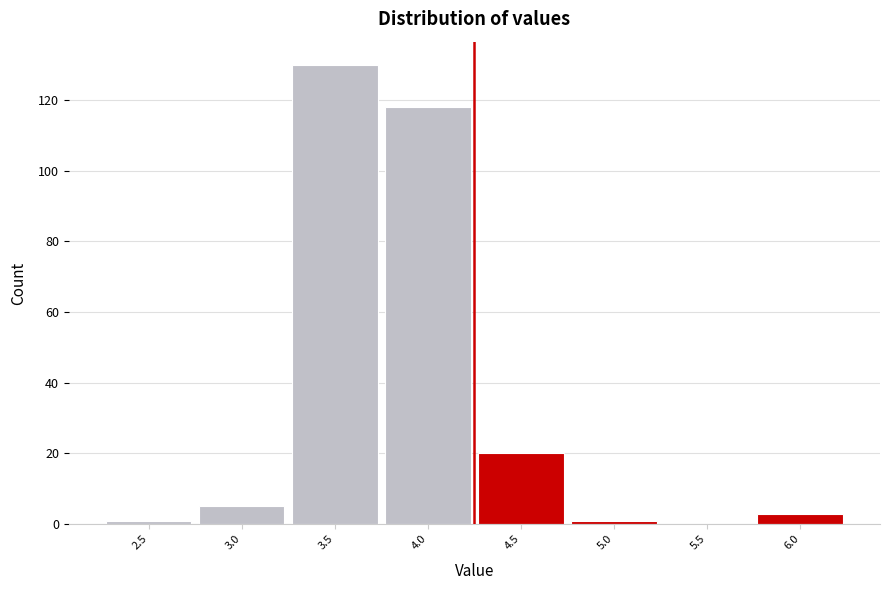

Reading right to left, extract all data points from this chart.

6.0=3	5.5=0	5.0=1	4.5=20	4.0=118	3.5=130	3.0=5	2.5=1